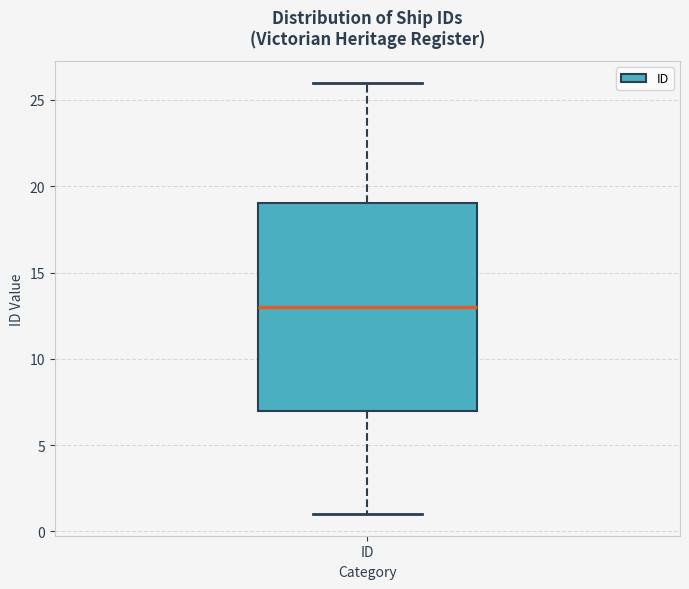

Where is the upper edge of the box for ID on the y-axis? The values are not printed on the chart, so give them approximately, as read against the axis.

19